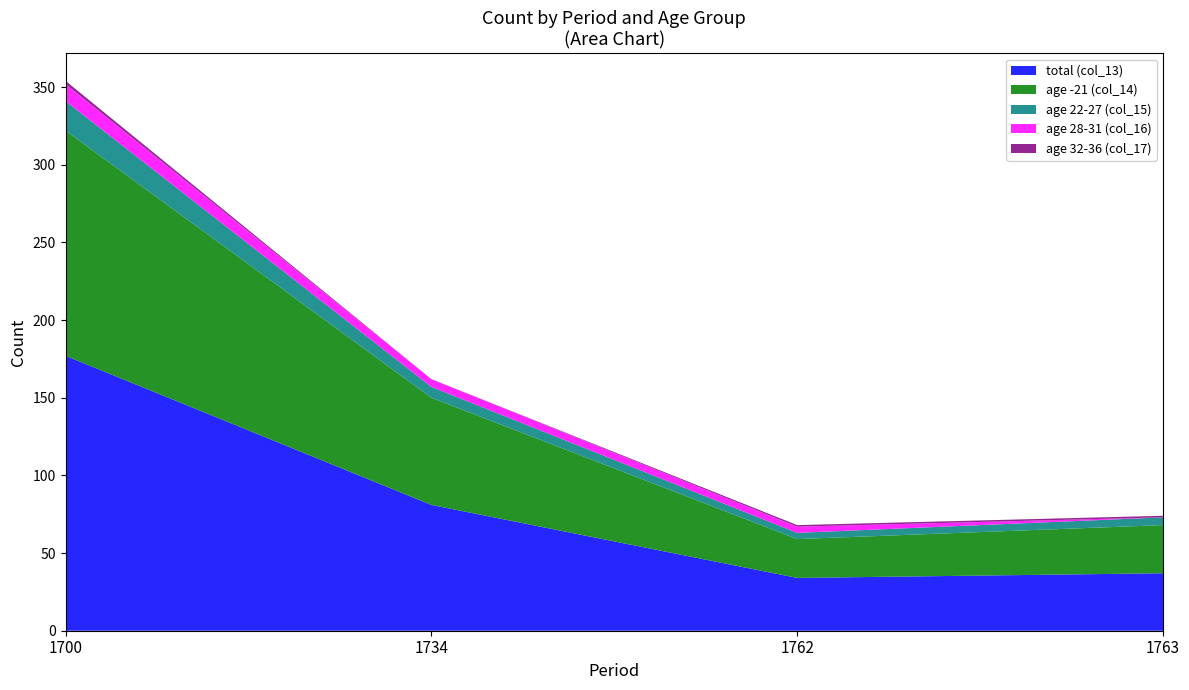

Is it true that total (col_13) equals 16 at 1762?

False